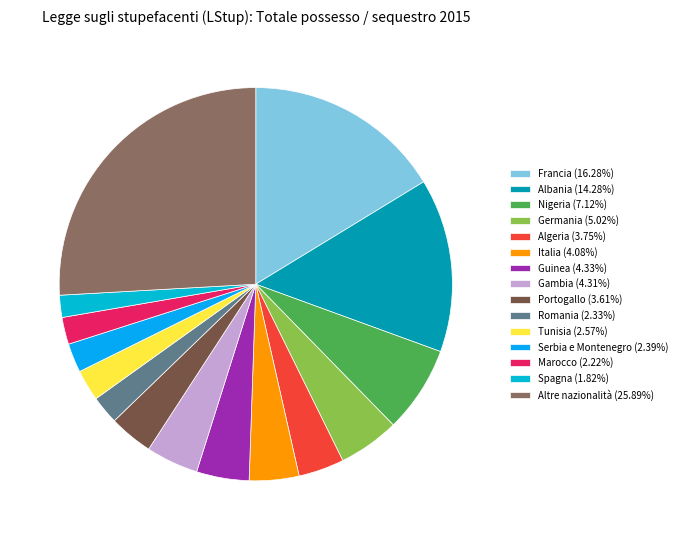

Count the number of slices in the pie.

15